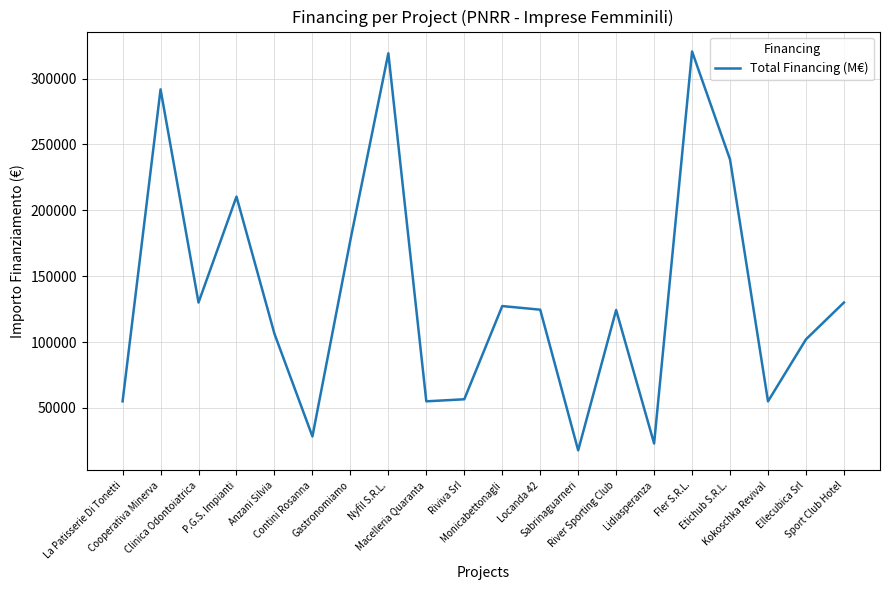

What is the maximum value shown in the chart?

320545.6